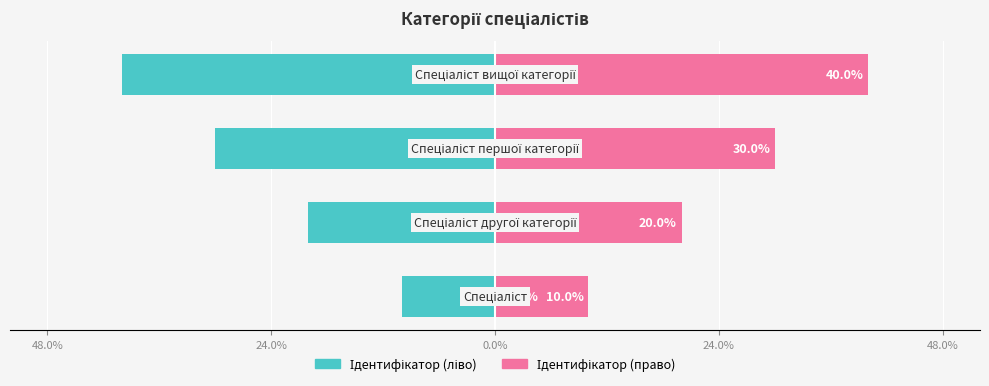

Count the number of data series in this chart.

2